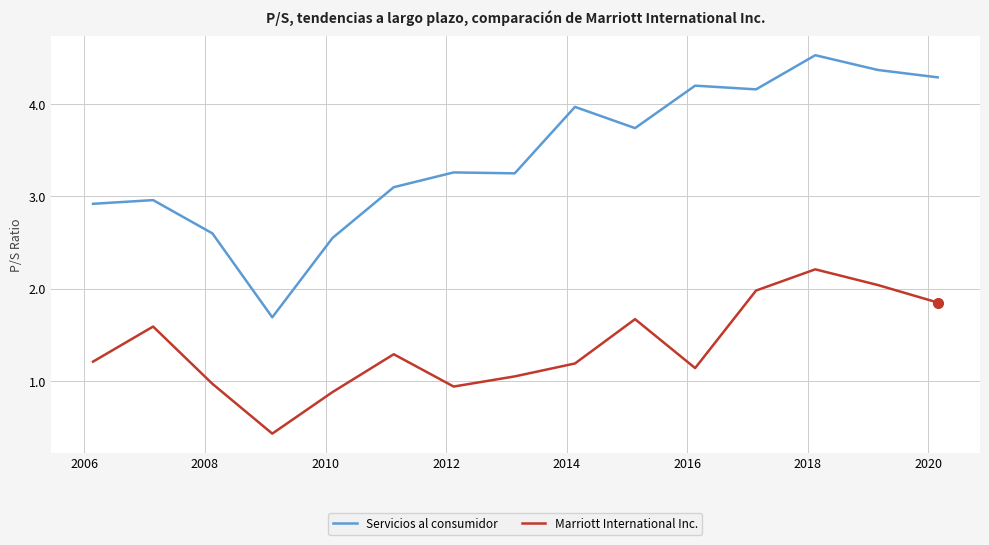

What is the greatest value displayed?

4.5